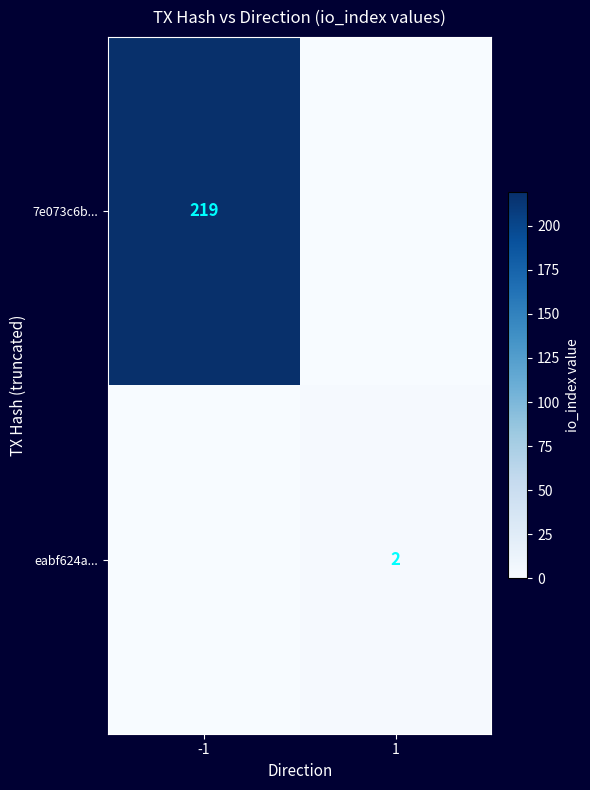

Is it true that 7e073c6b... equals 219 at -1?

True